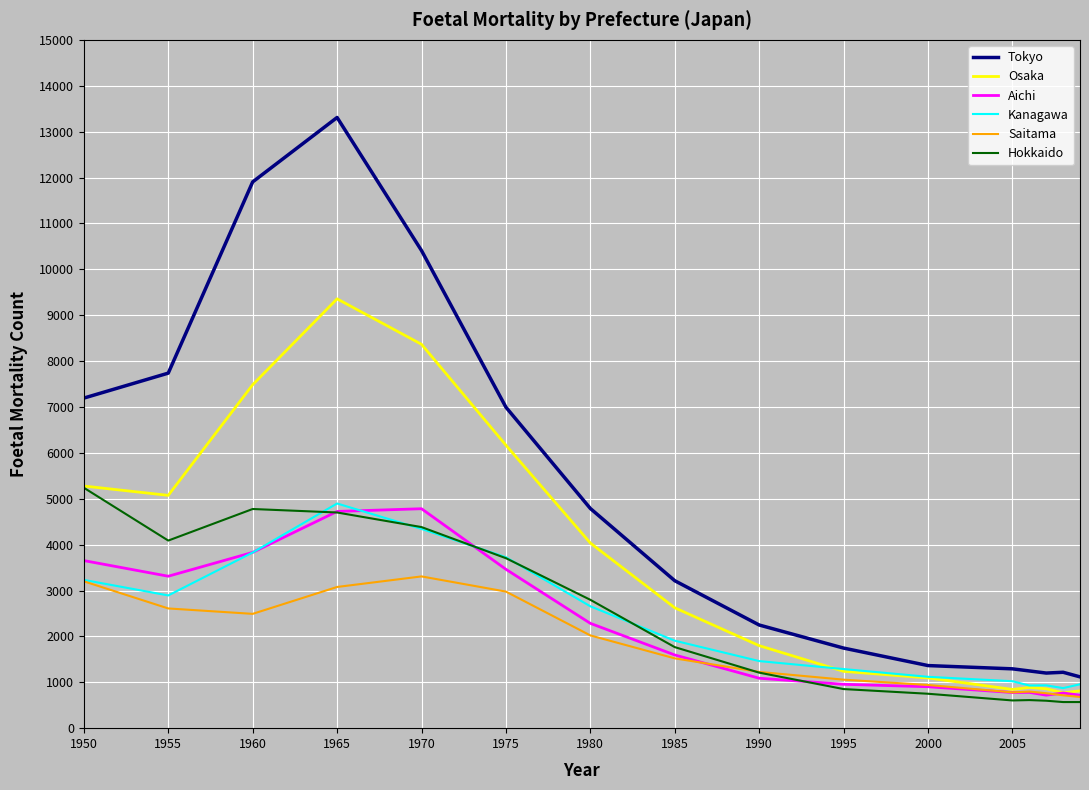

Which series has the widest spread of values?

Tokyo